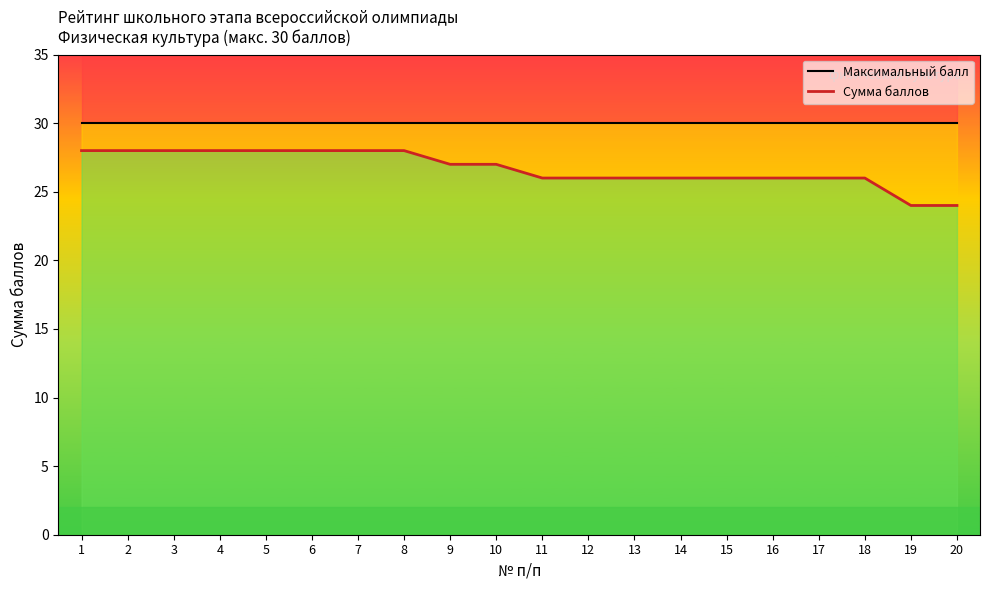

What is the maximum value for Максимальный балл?

30